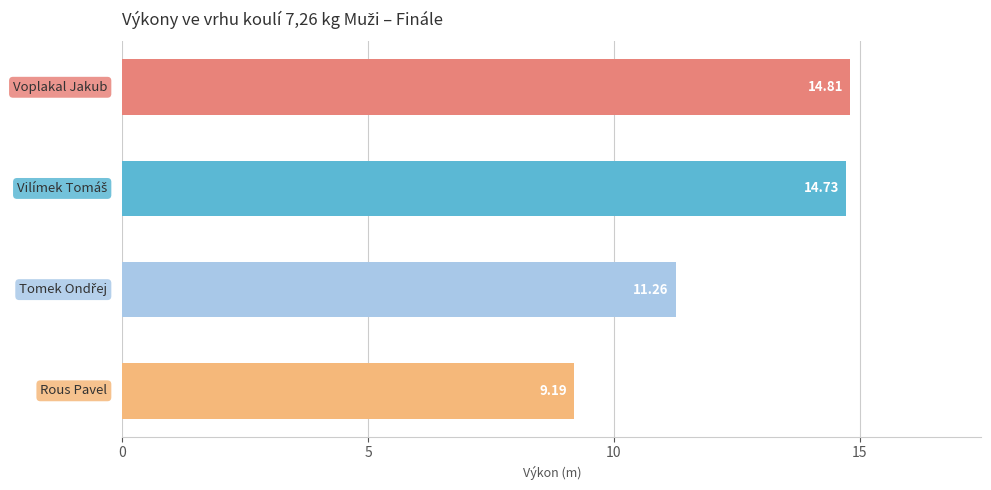

What is the maximum value shown in the chart?

14.8